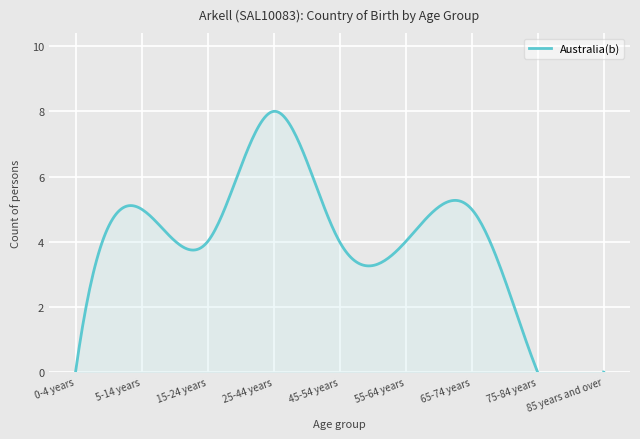

How many interior local valleys (lower than both neighbors) does the data have?

1